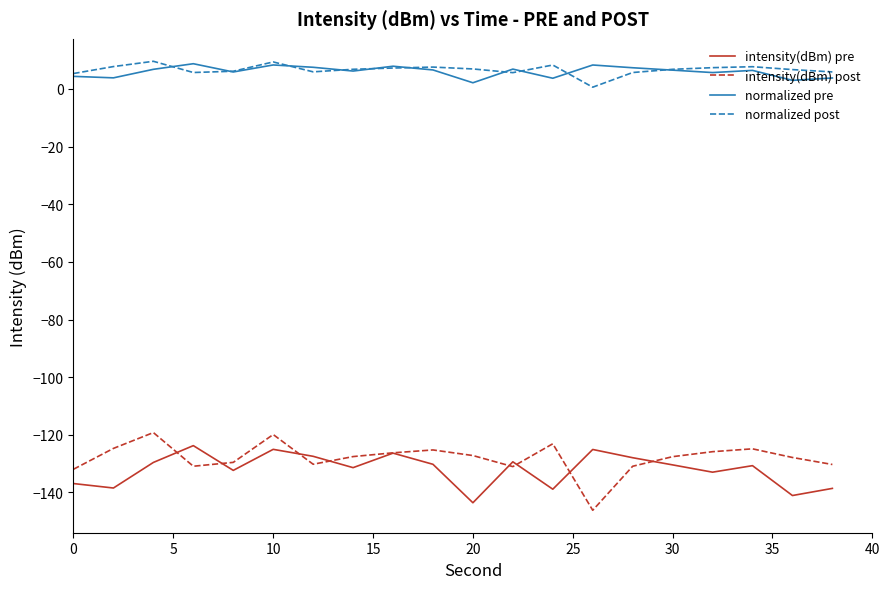

What is the greatest value displayed?

9.6